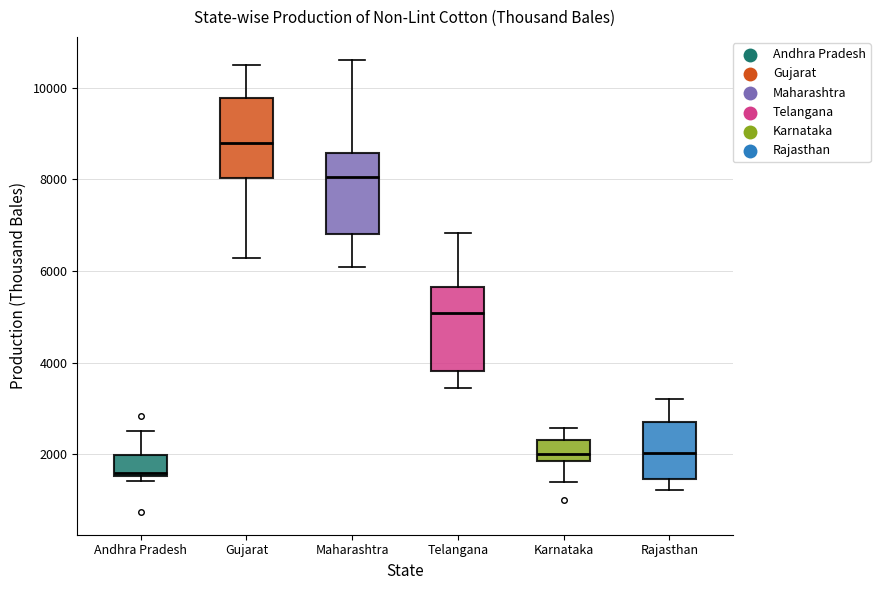

Reading left to right, read every box against the y-axis: the position of its median line, the range the box covers, and the ends of its whiskers. The values are not printed on the chart, so give them approximately, as read against the axis.

Andhra Pradesh: median 1600 (just above the box's lower edge), box 1600 to 2000, whiskers 1400 to 2600
Gujarat: median 8800, box 8000 to 9800, whiskers 6200 to 10600
Maharashtra: median 8000, box 6800 to 8600, whiskers 6000 to 10600
Telangana: median 5000, box 3800 to 5600, whiskers 3400 to 6800
Karnataka: median 2000, box 1800 to 2400, whiskers 1400 to 2600
Rajasthan: median 2000, box 1400 to 2600, whiskers 1200 to 3200